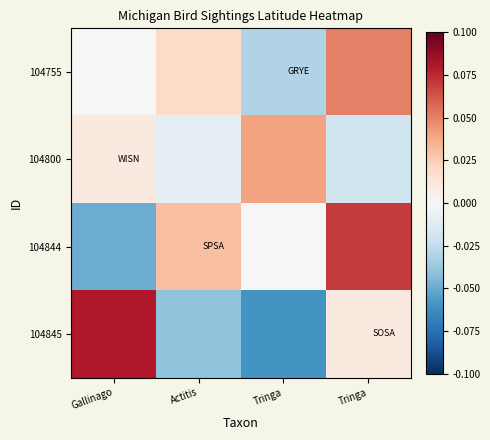

At how many categories does at least one series exceed 0?

4